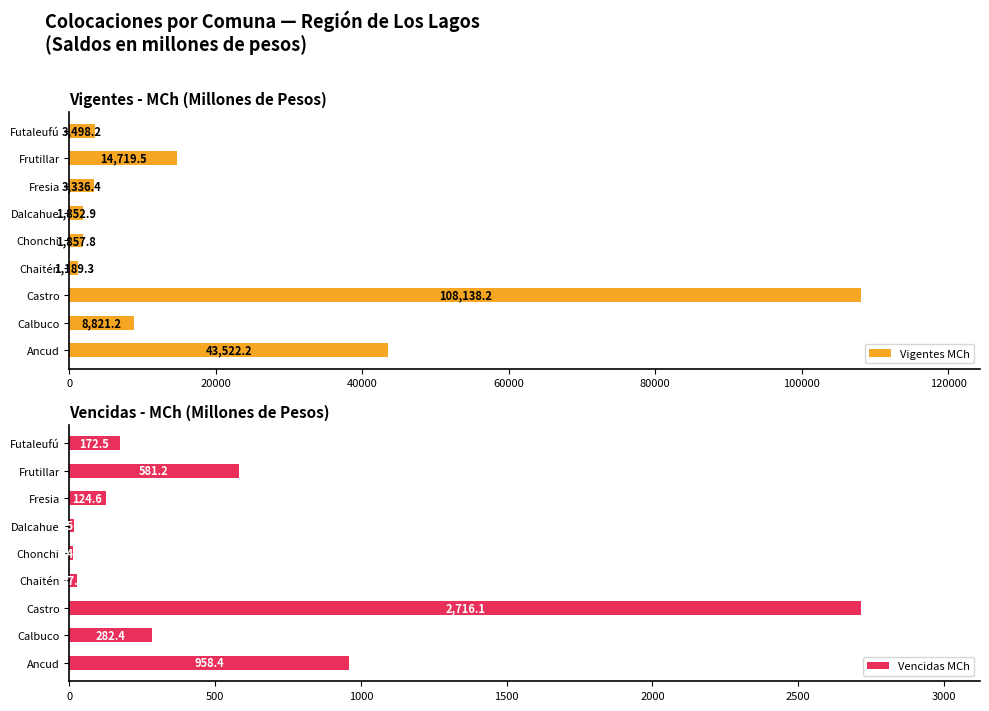

Where is Vigentes MCh nearest to the value 54663?

Ancud